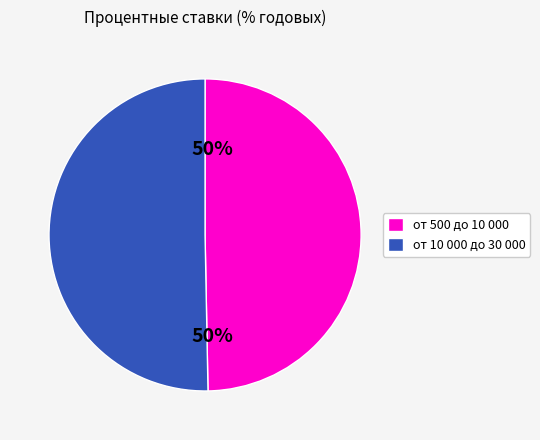

Approximately how many times larger is the value at от 500 до 10 000 compared to от 10 000 до 30 000?

1.0